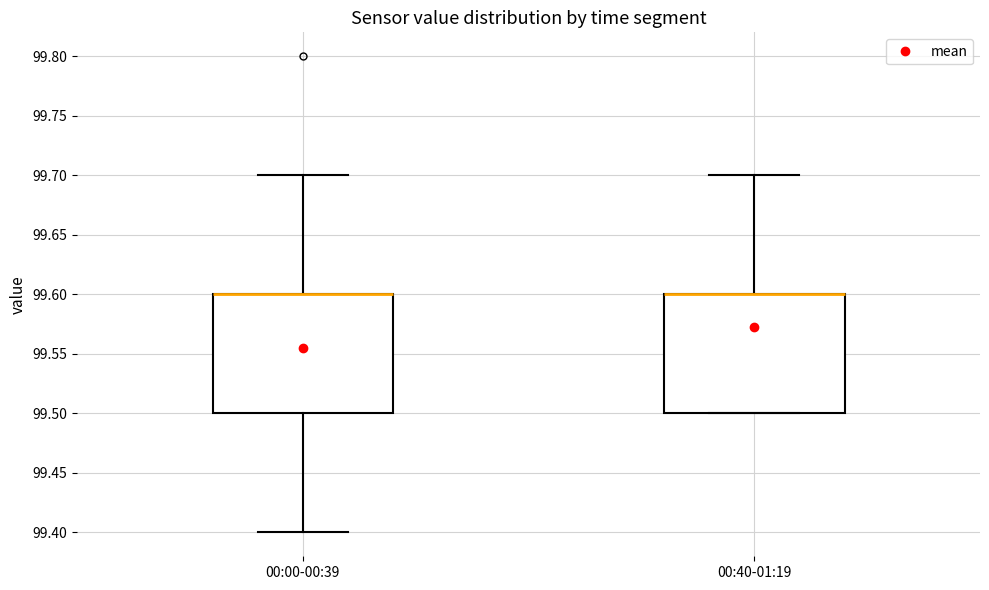

Where is the lower edge of the box for 00:40-01:19 on the y-axis? The values are not printed on the chart, so give them approximately, as read against the axis.

99.5